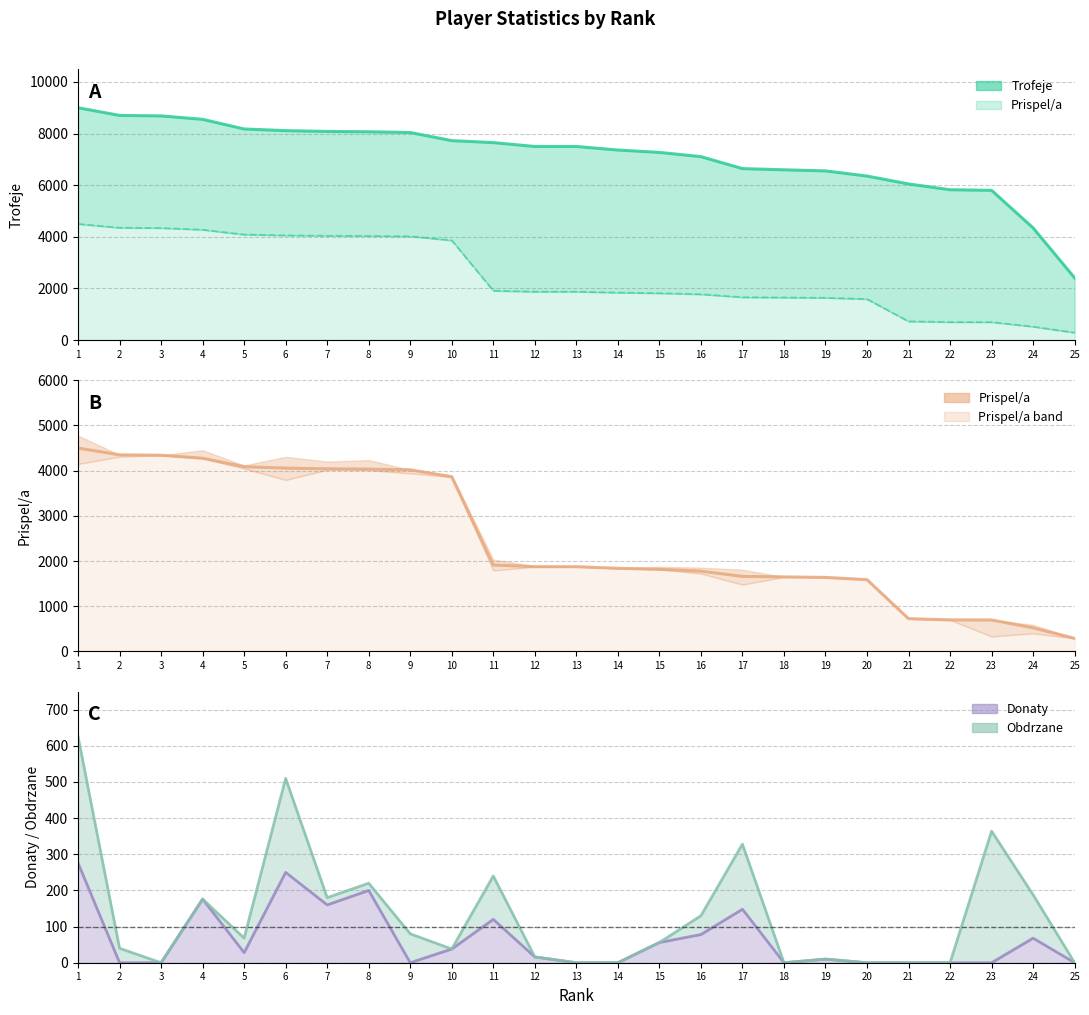

Rank the categories by value from lowest to highest.

25, 24, 23, 22, 21, 20, 19, 18, 17, 16, 15, 14, 12, 13, 11, 10, 9, 8, 7, 6, 5, 4, 3, 2, 1